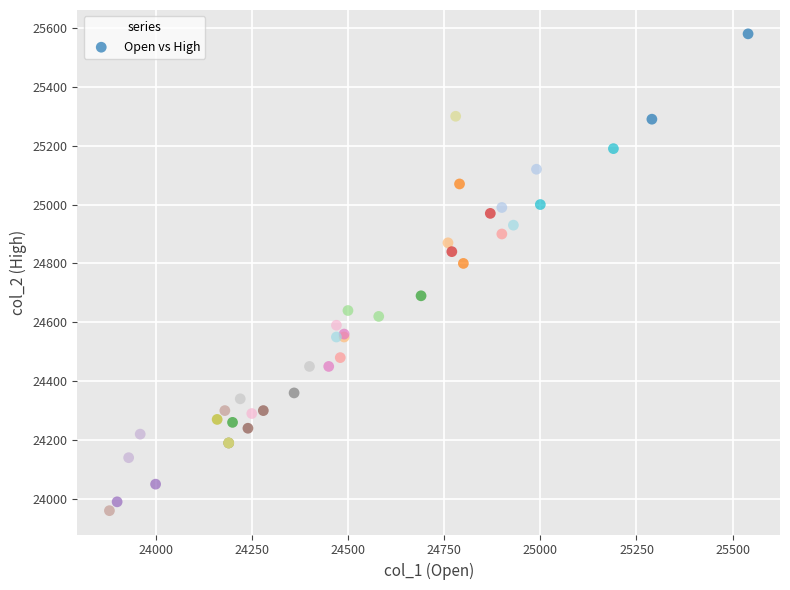

What Y value in the scatter plot is closest to 24770?

24800